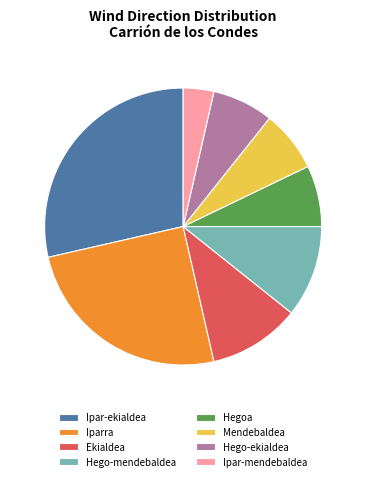

True or false: Ipar-mendebaldea accounts for 4% of the total.

True